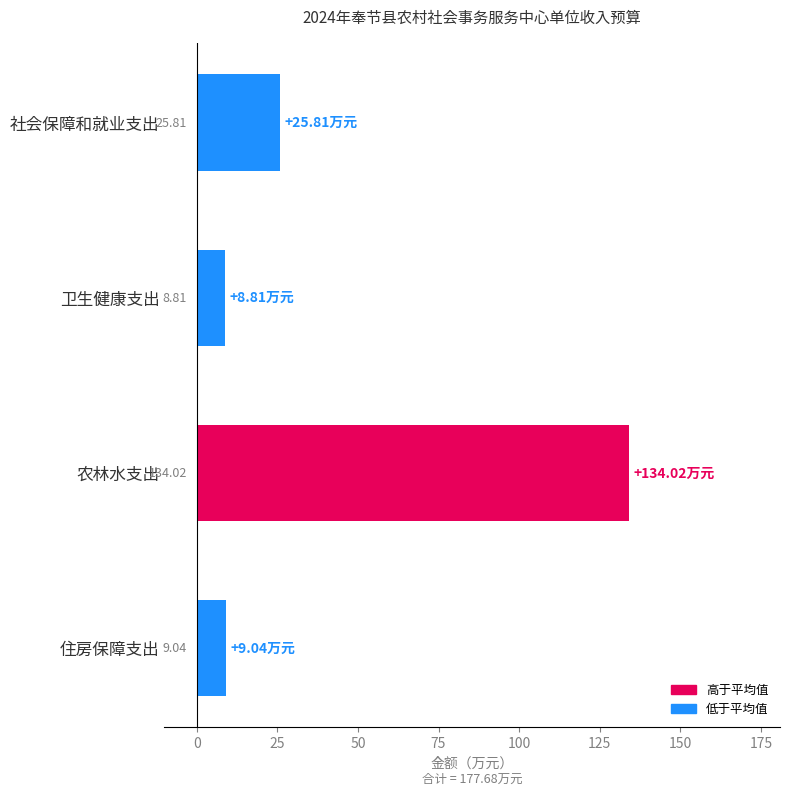

What is the label of the 2nd bar from the bottom?

农林水支出